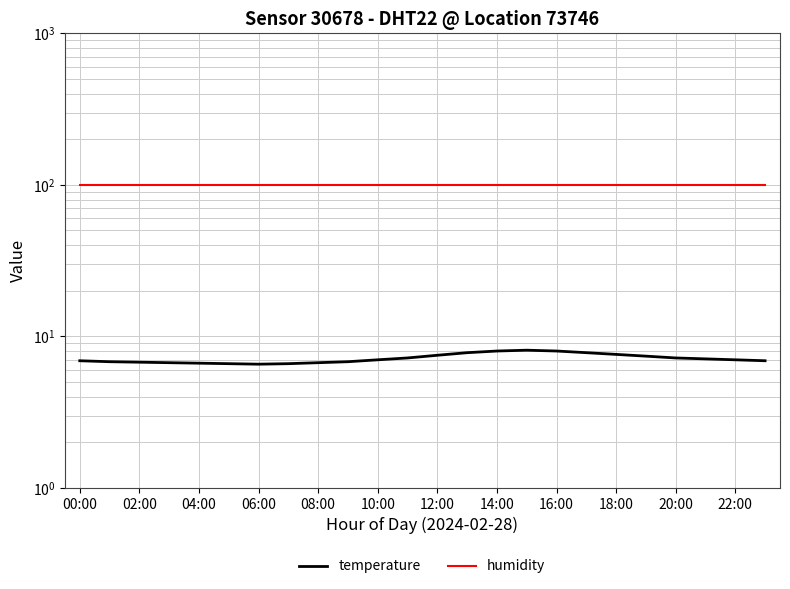

Which series has the largest range (max minus min)?

temperature